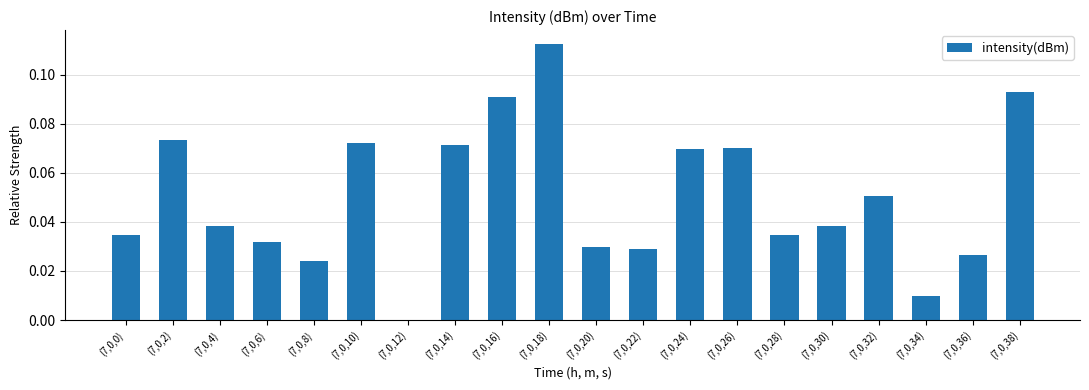

What is the sum of all values?

1.0